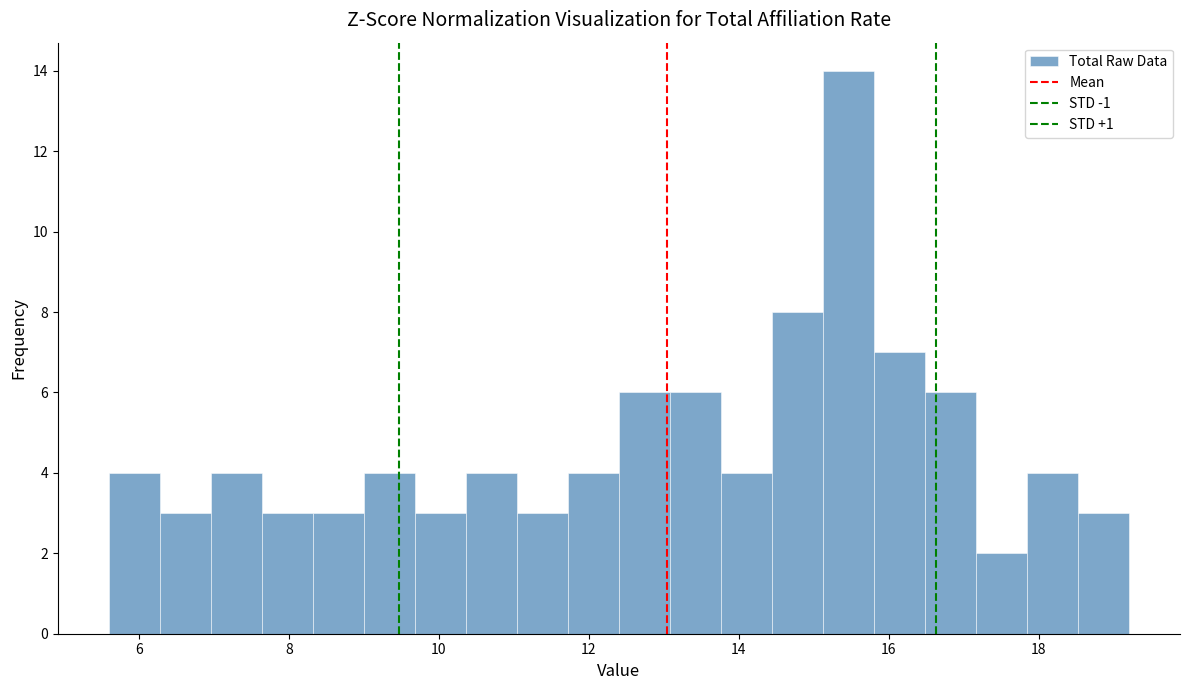

Read against the x-axis, roughly where is the centre of the tallest bar?

15.4